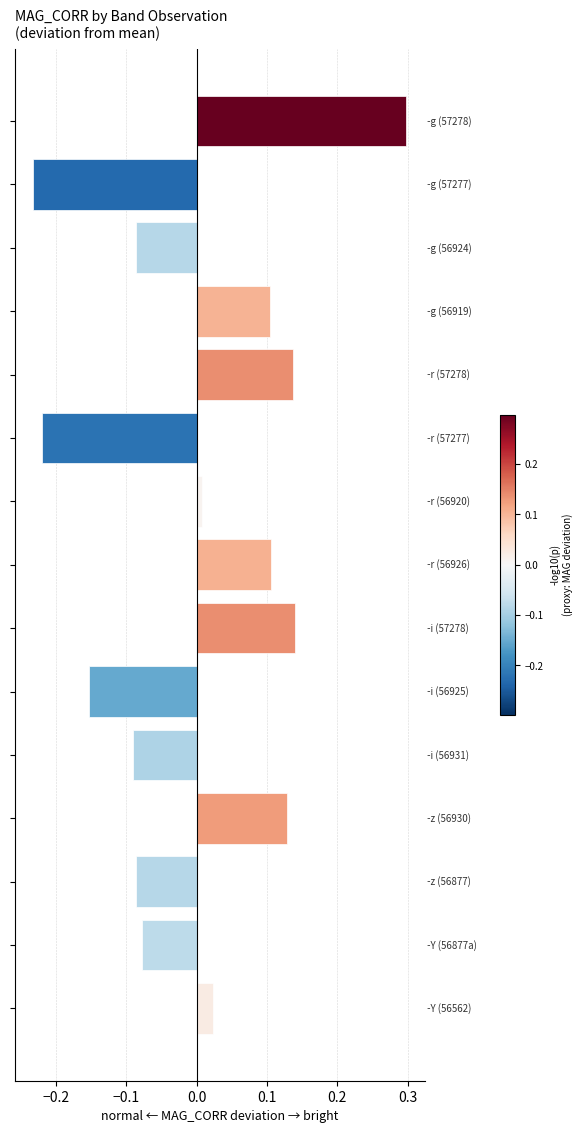

What is the greatest value displayed?

0.3